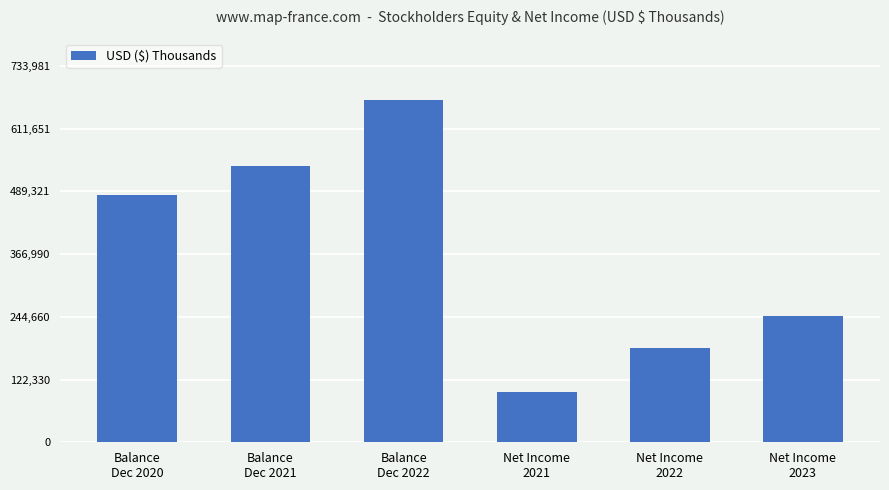

What is the change in value from Net Income
2021 to Net Income
2023?

+147613